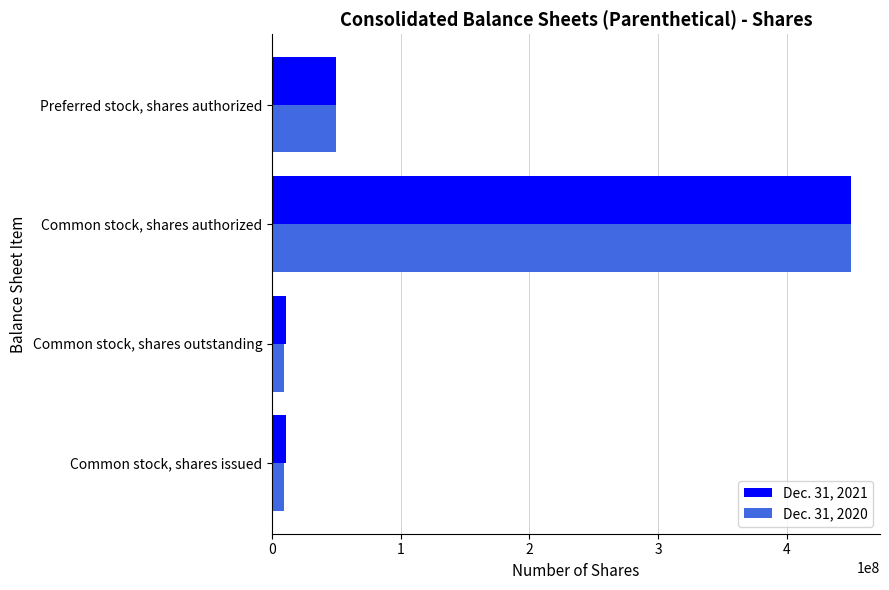

How many values in the Dec. 31, 2020 series are below 50000000?

2